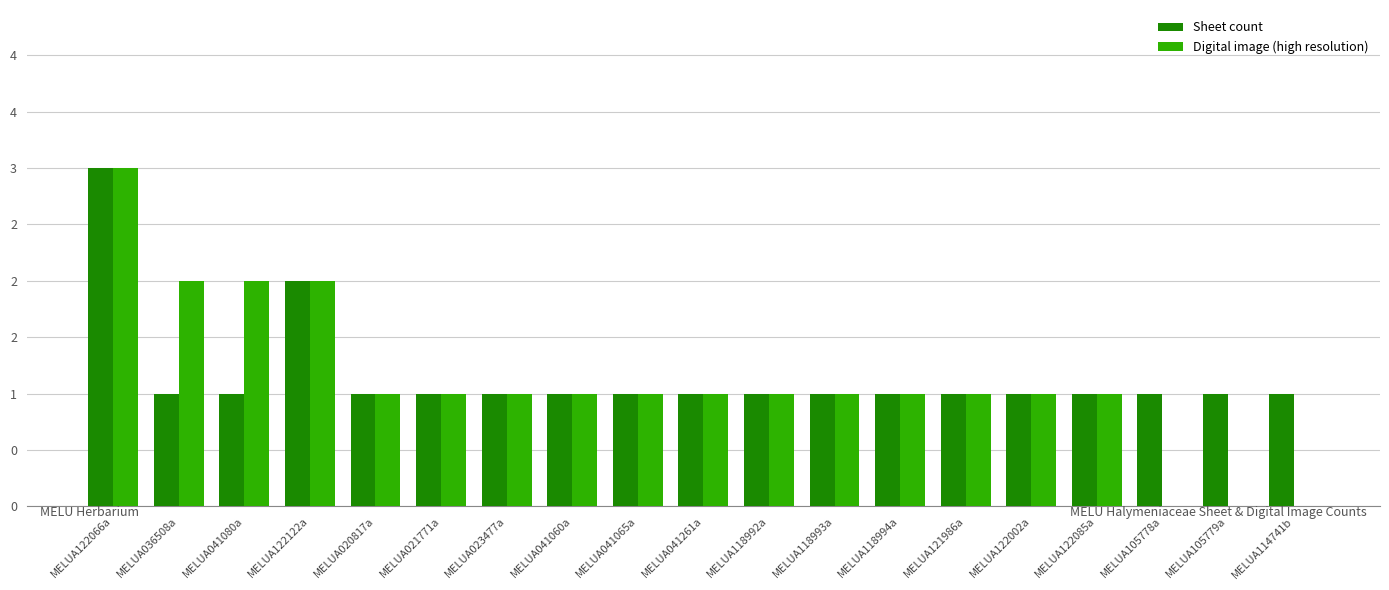

Which series has the largest total across all categories?

Sheet count